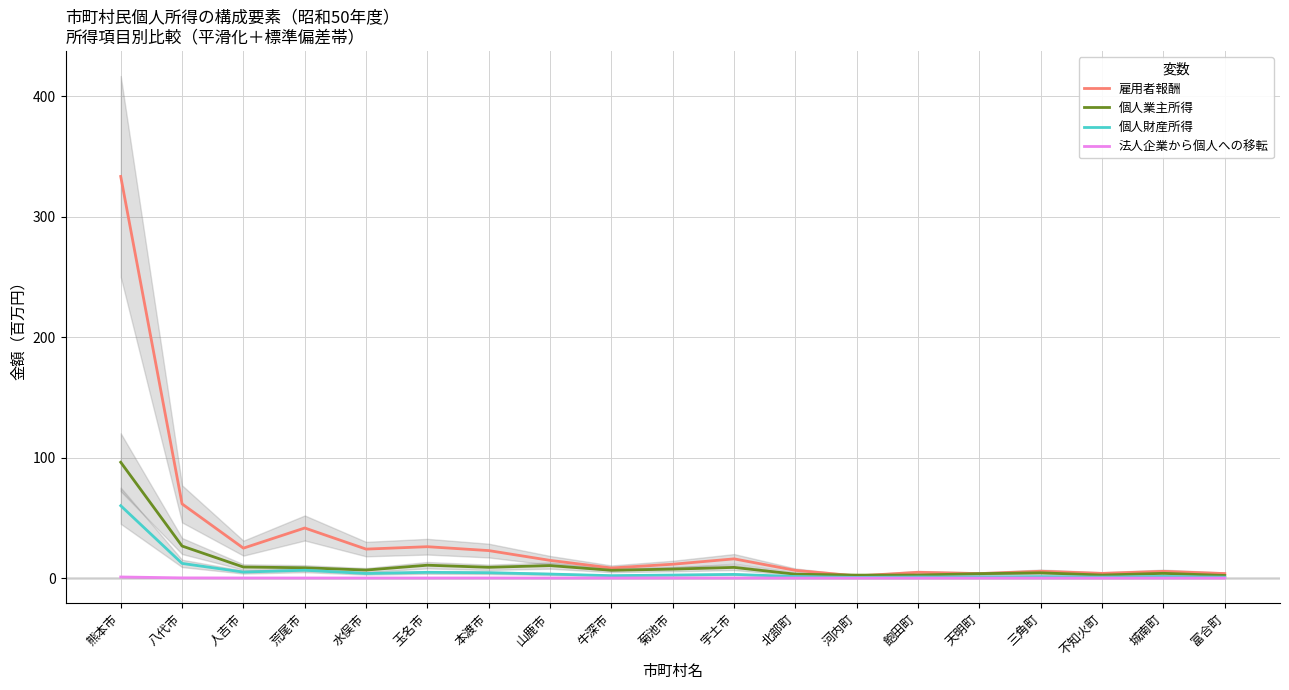

Rank the series by their average value, from highest to lowest.

雇用者報酬, 個人業主所得, 個人財産所得, 法人企業から個人への移転